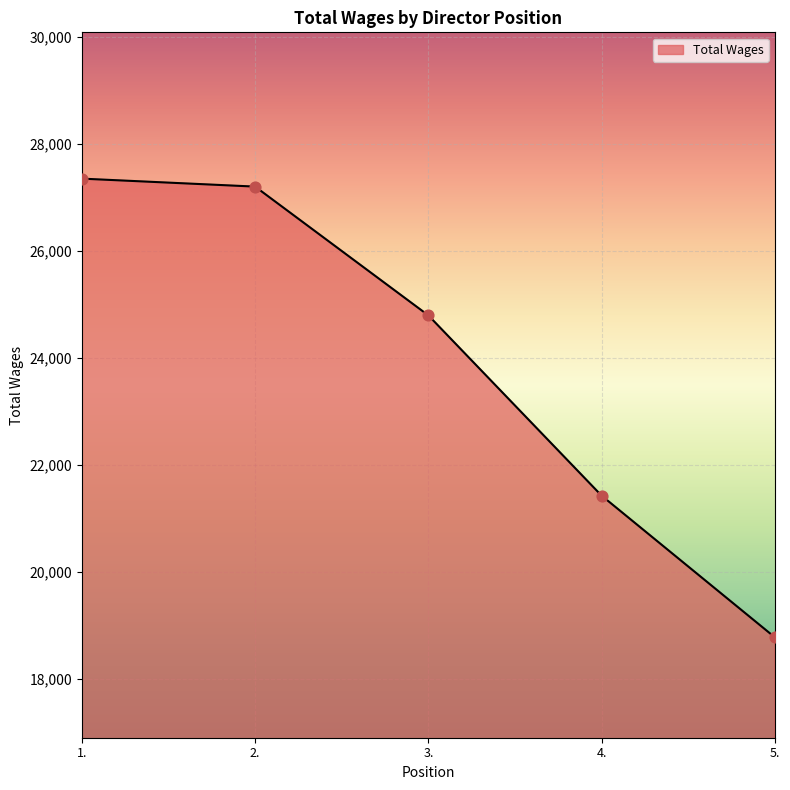

What is the ratio of the value at 5. to the value at 4.?

0.9